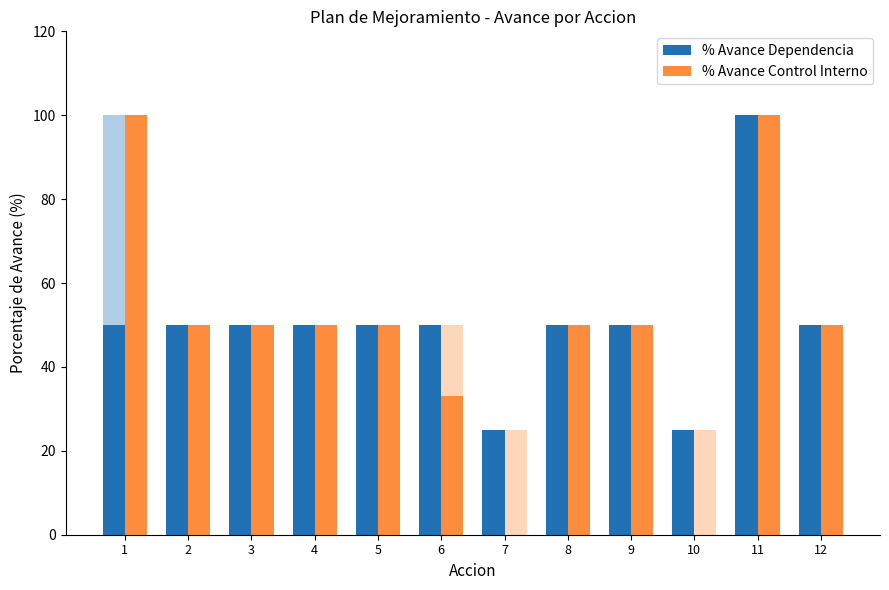

Which category has the lowest value in the % Avance Control Interno series?

7